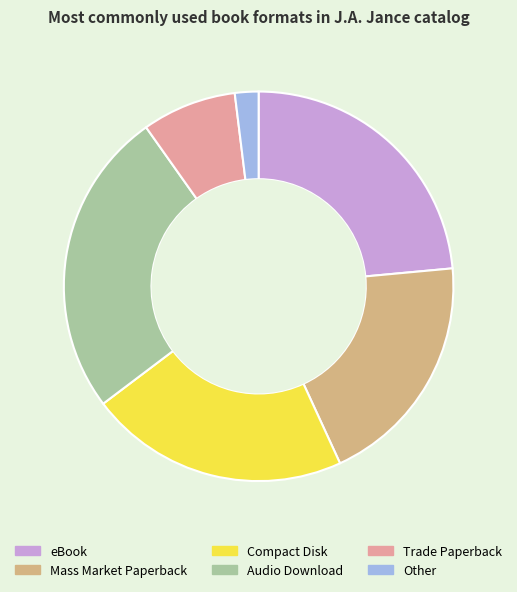

Which has a higher value, Other or Audio Download?

Audio Download